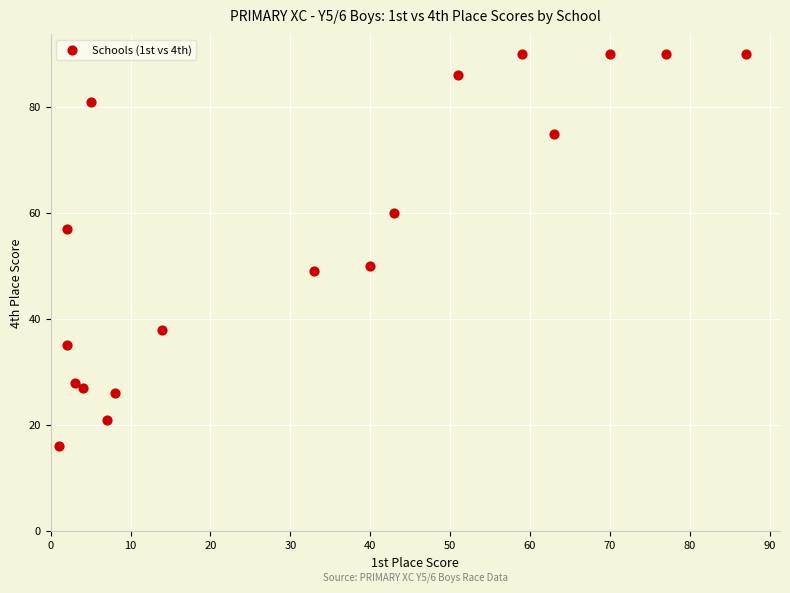

What Y value in the scatter plot is closest to 53?

50